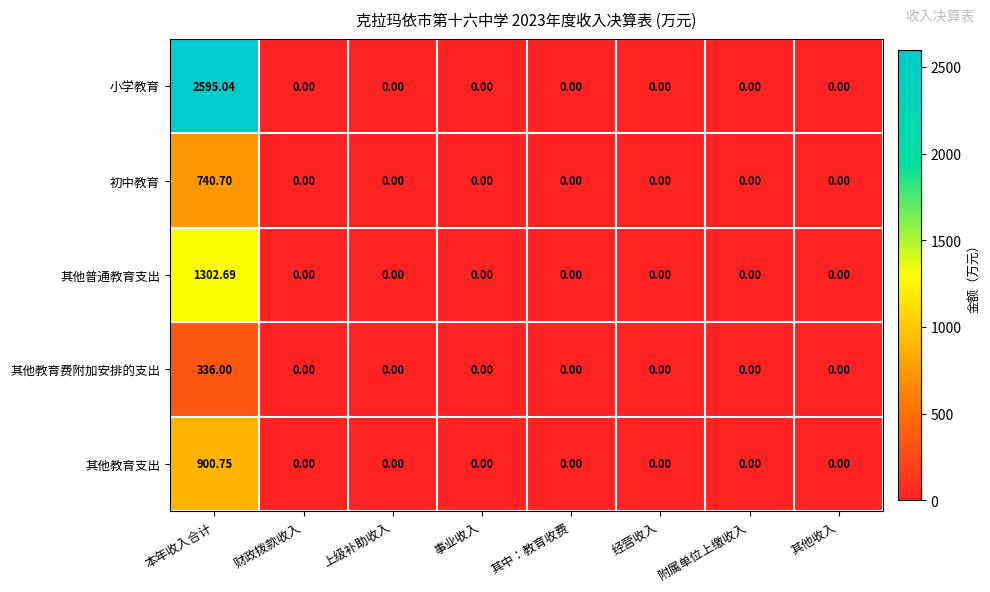

Rank the series by their maximum value, from lowest to highest.

其他教育费附加安排的支出, 初中教育, 其他教育支出, 其他普通教育支出, 小学教育